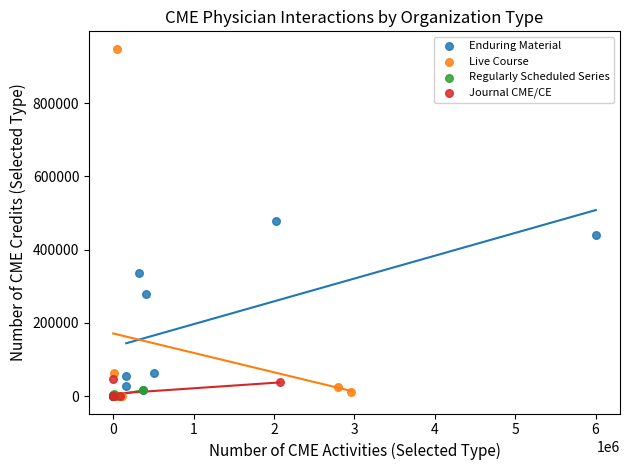

Which series reaches the maximum Y coordinate?

Live Course